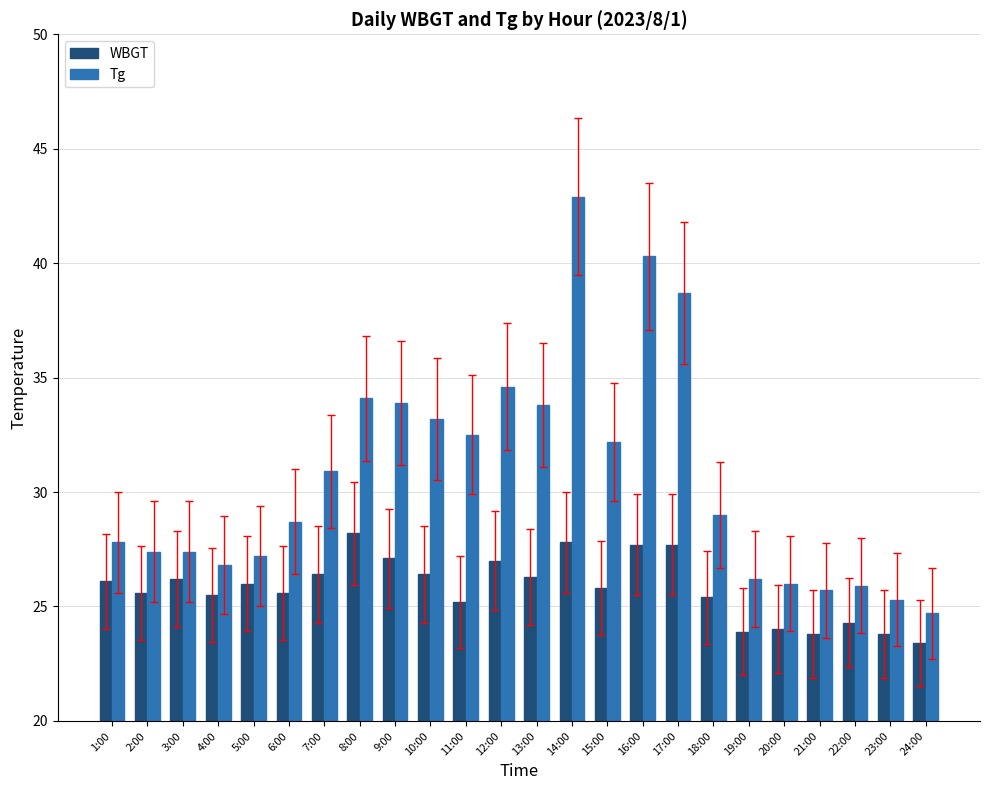

What is the sum of the WBGT values at 11:00 and 18:00?

50.6